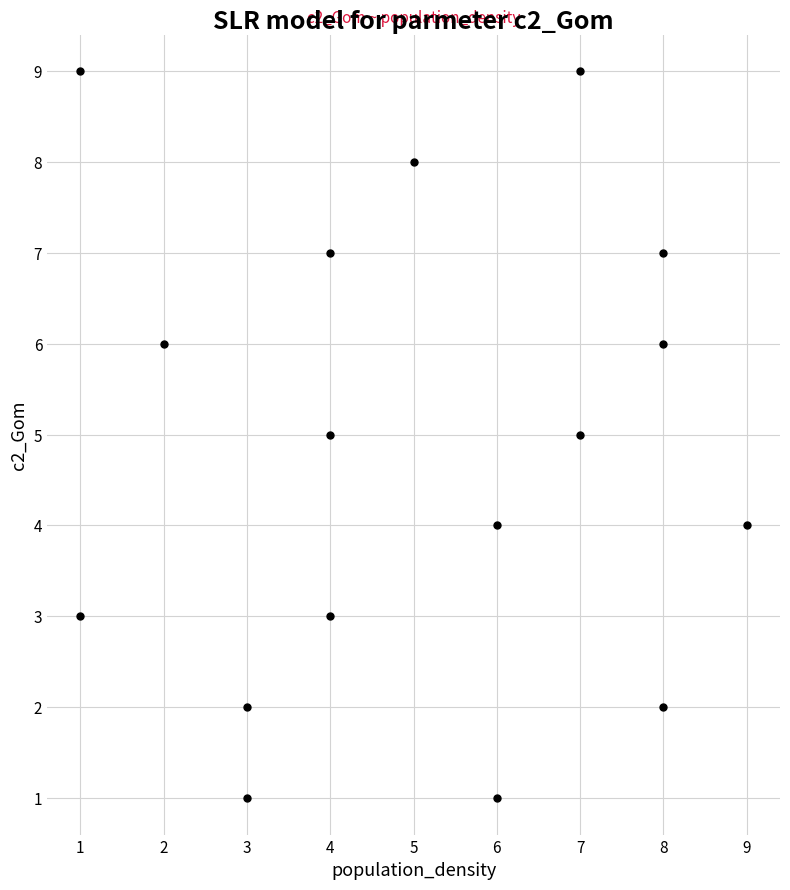

What is the range of Y values (max minus min)?

8